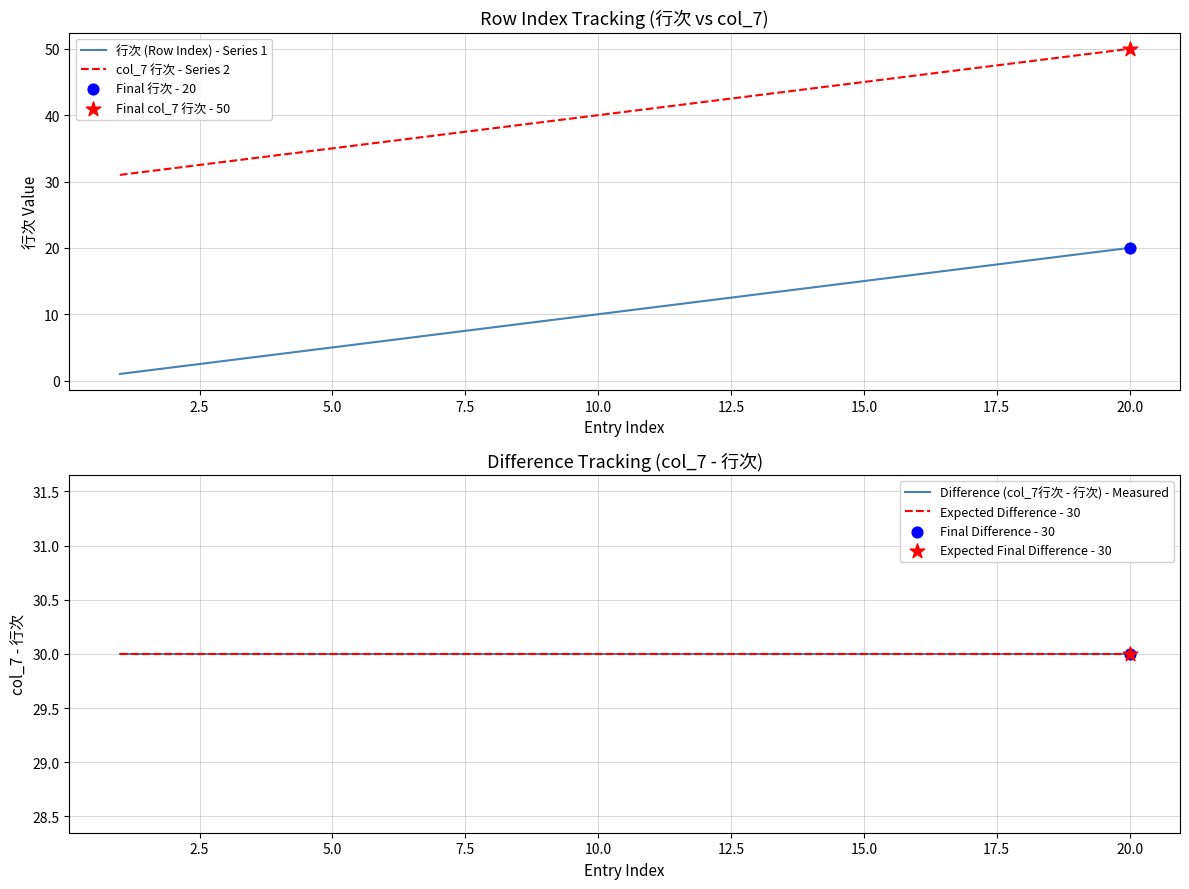

Is it true that col_7 行次 - Series 2 equals 45 at 15.0?

True